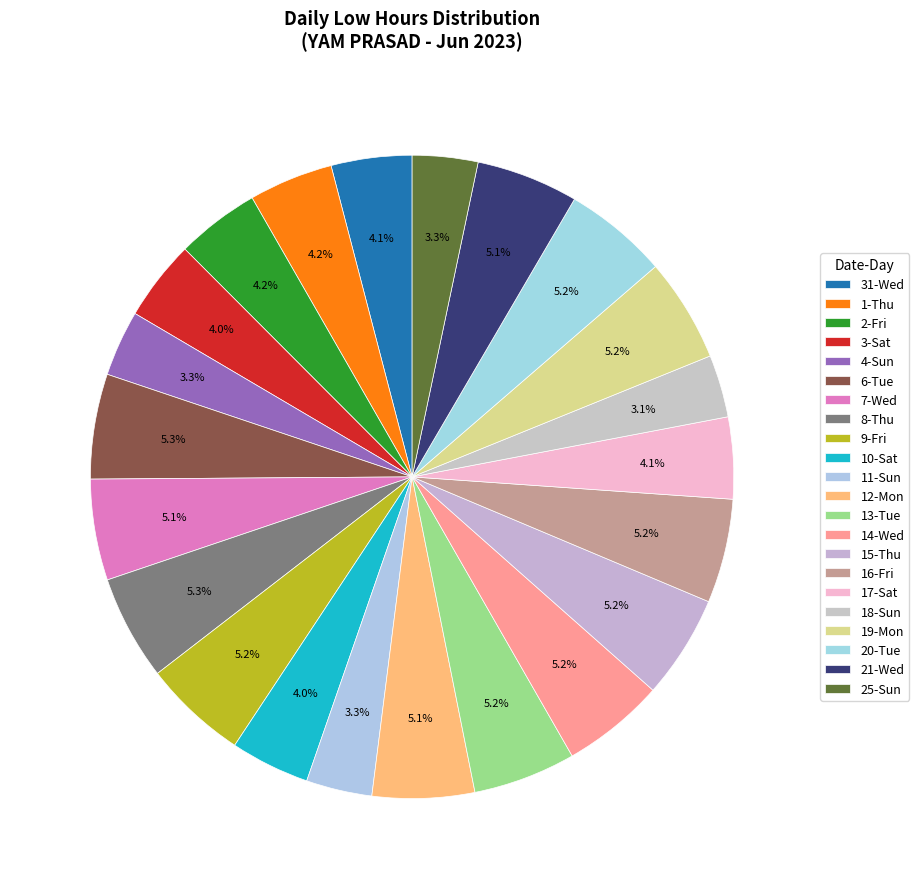

Approximately how many times larger is the value at 16-Fri compared to 1-Thu?

1.2